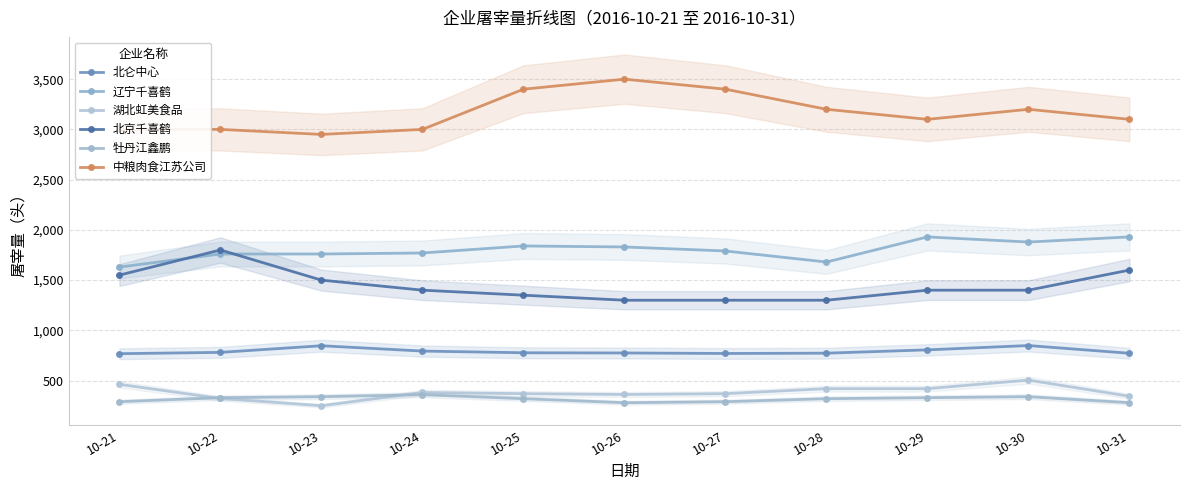

True or false: 北仑中心 has a value of 773 at 10-28.

True